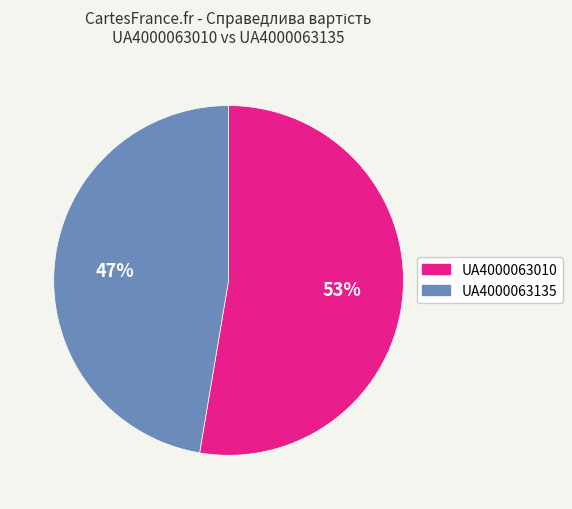

Rank the categories by value from lowest to highest.

UA4000063135, UA4000063010